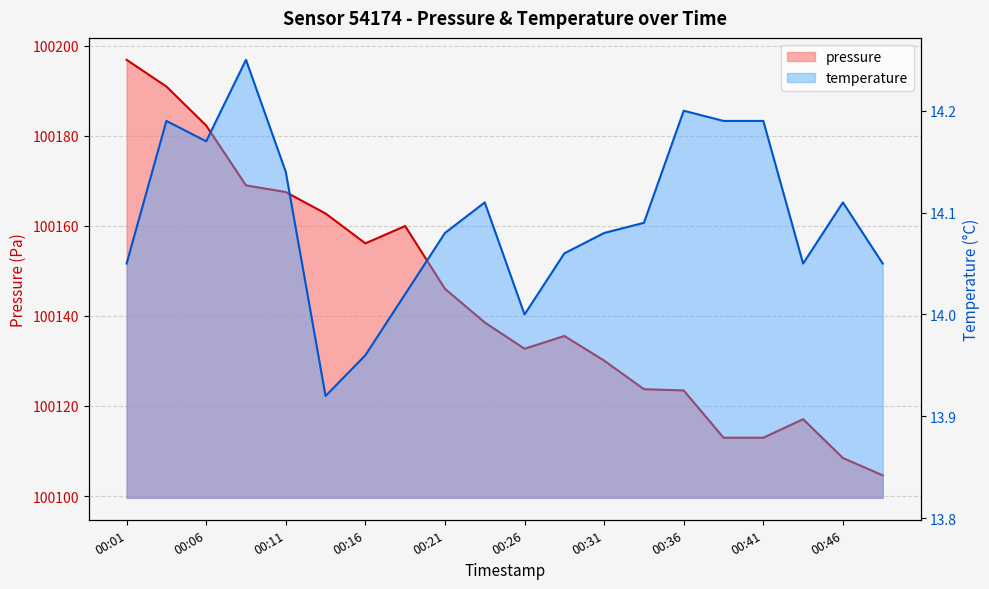

Which series has the largest total across all categories?

pressure